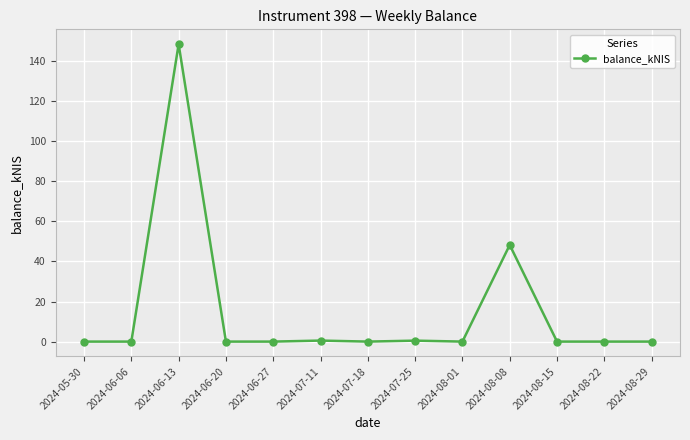

What is the label of the 8th point from the left?

2024-07-25